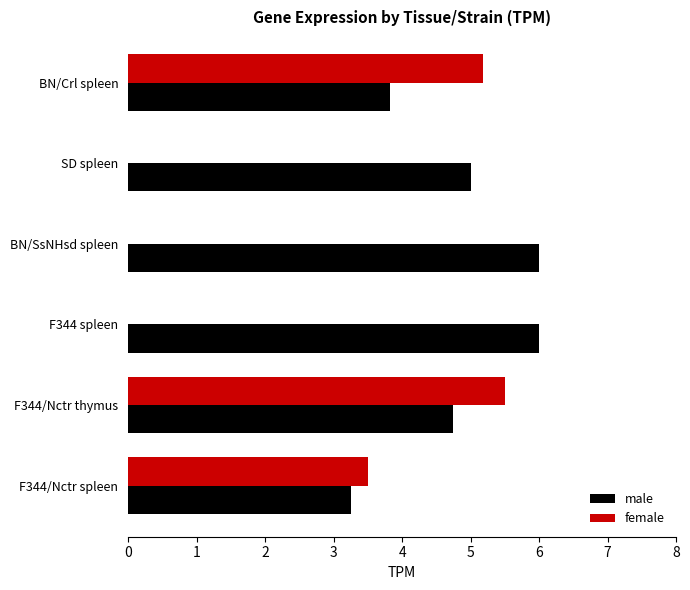

Which series changed the most between F344/Nctr spleen and BN/Crl spleen?

female